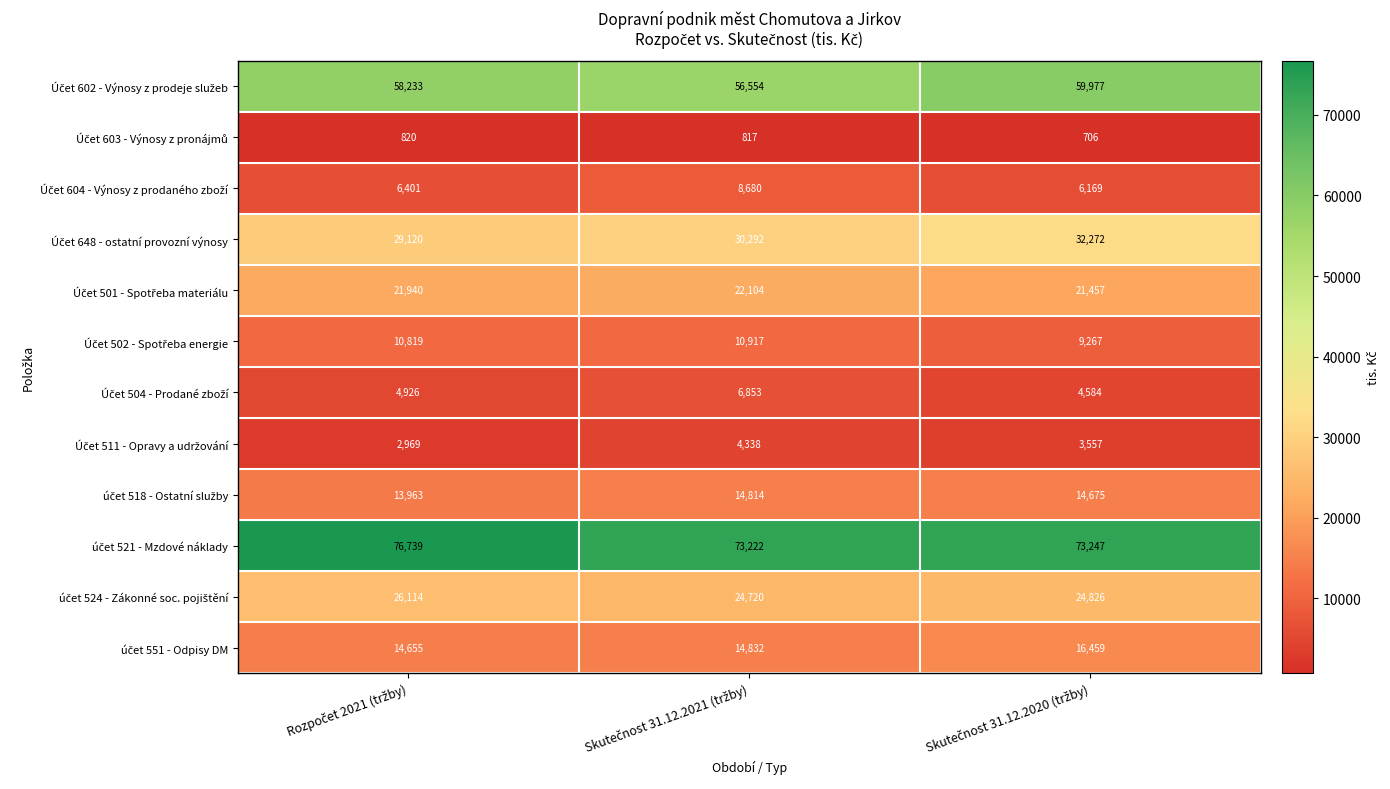

At how many categories does at least one series exceed 1065?

3